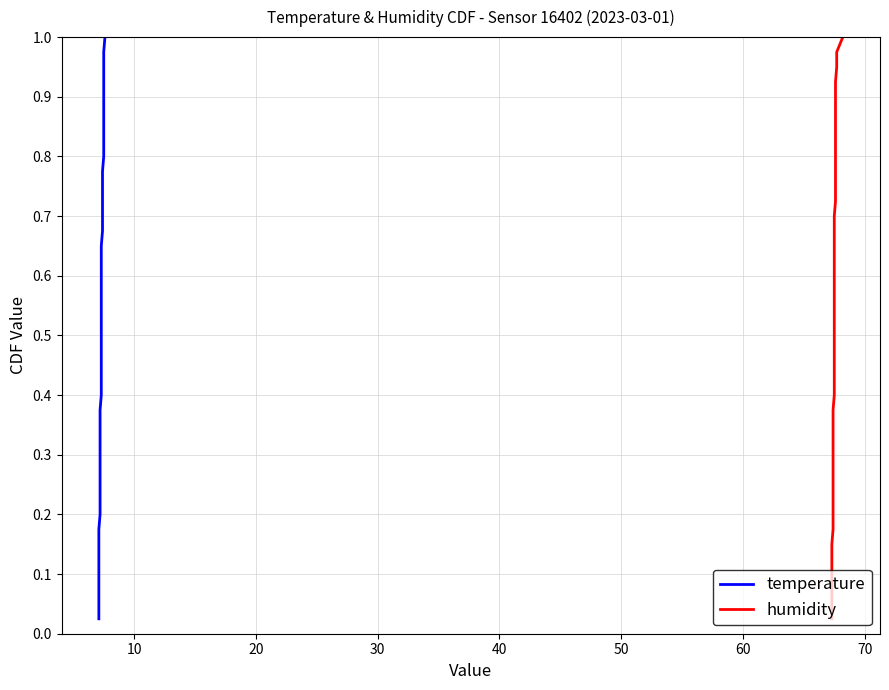

What is the value of the humidity point at the 5th from the left?

0.1